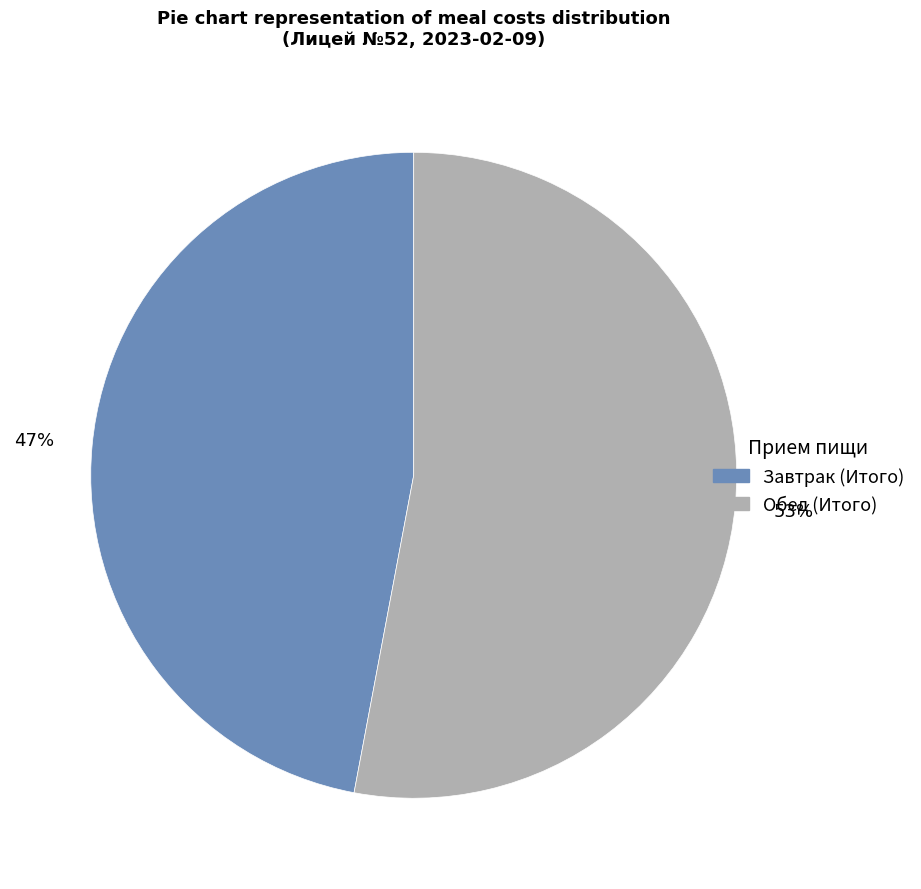

Is it true that Завтрак (Итого) is 47% of the pie?

True